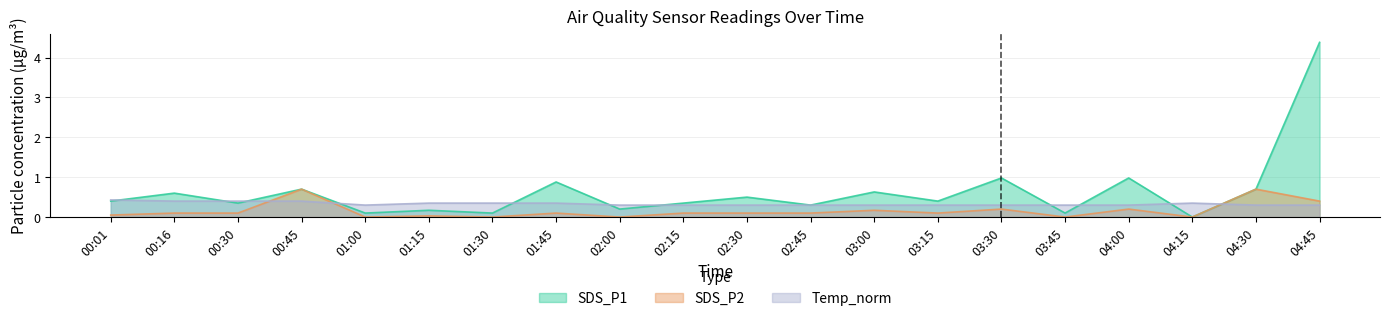

Rank the series at 04:00 from lowest to highest value.

SDS_P2, Temp_norm, SDS_P1